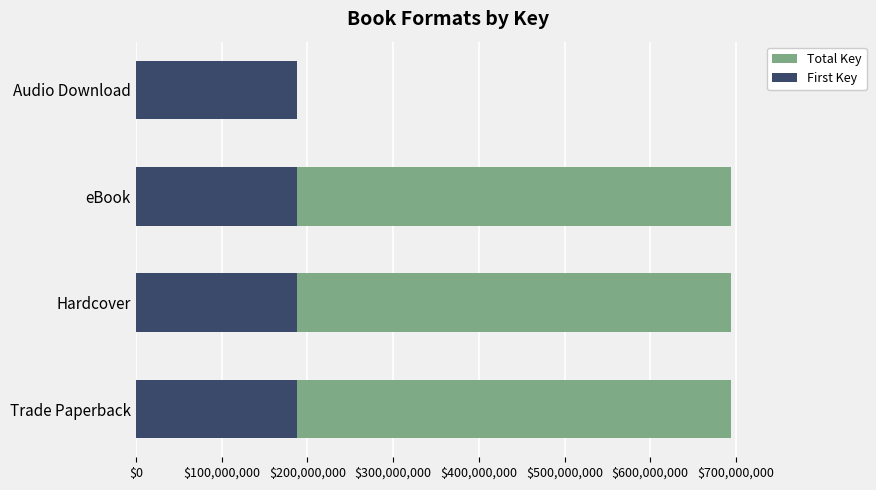

What is the maximum value shown in the chart?

694154290.0